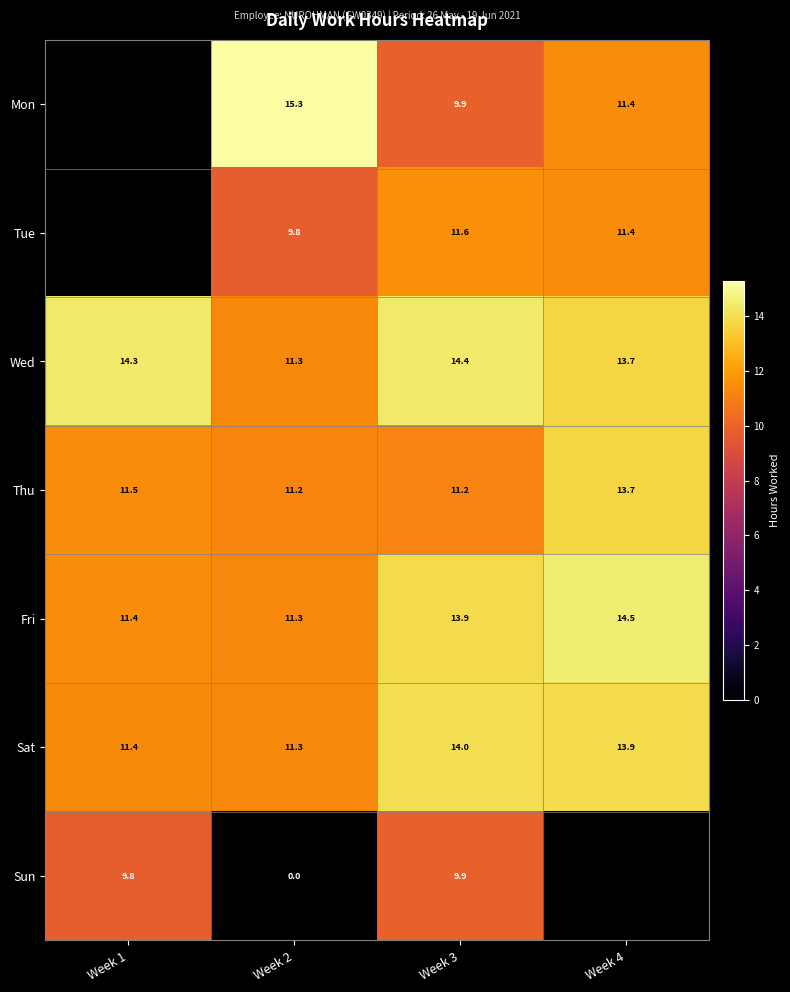

Which category has the highest value across all series?

Week 2